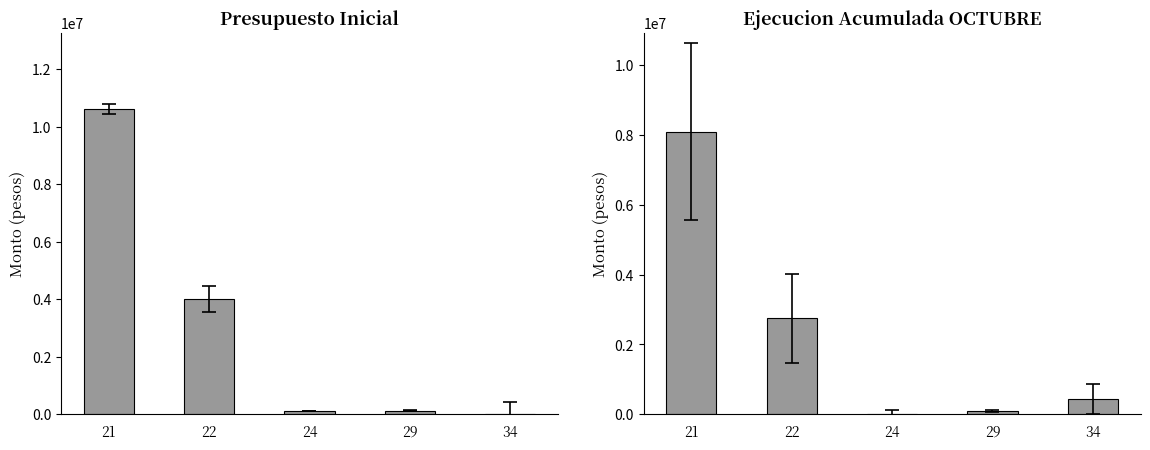

What is the difference between the maximum and minimum values in the Ejecucion Acumulada series?

8066625